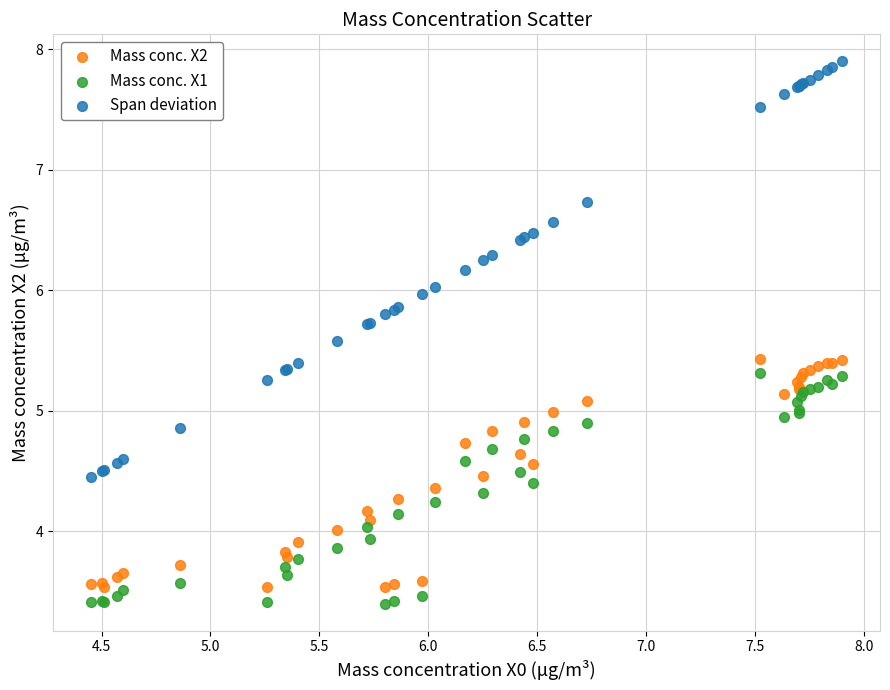

What is the X range (max minus min) for the scatter plot?

3.5